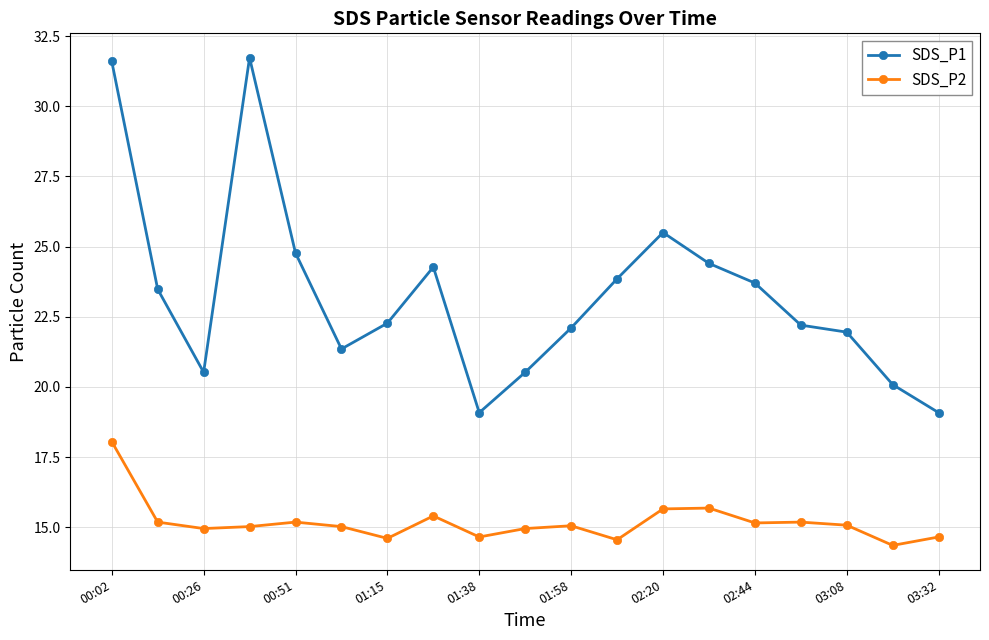

Count the number of categories in the chart.

19